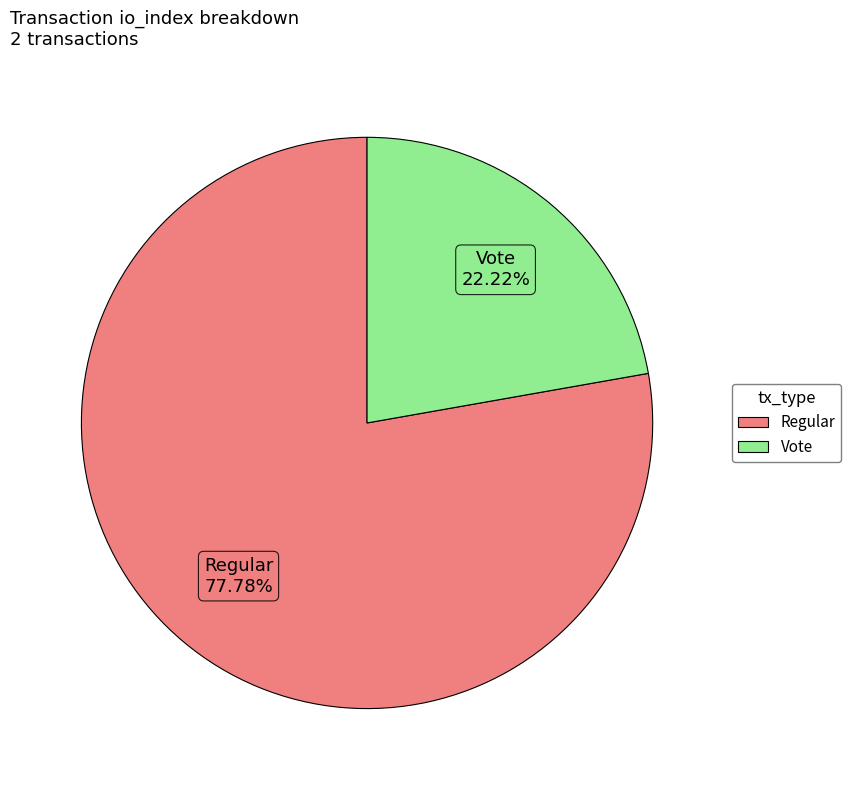

Does Regular account for over 50% of the chart?

Yes